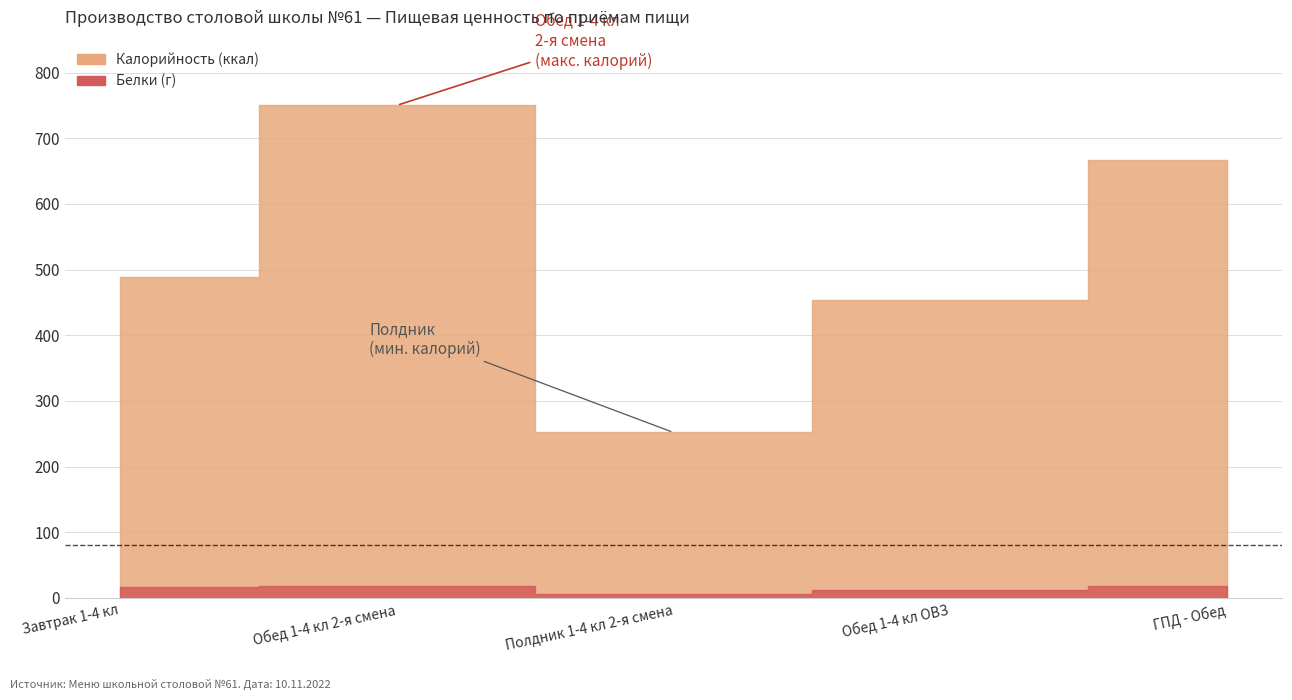

How many data points in Калорийность are less than 489?

2